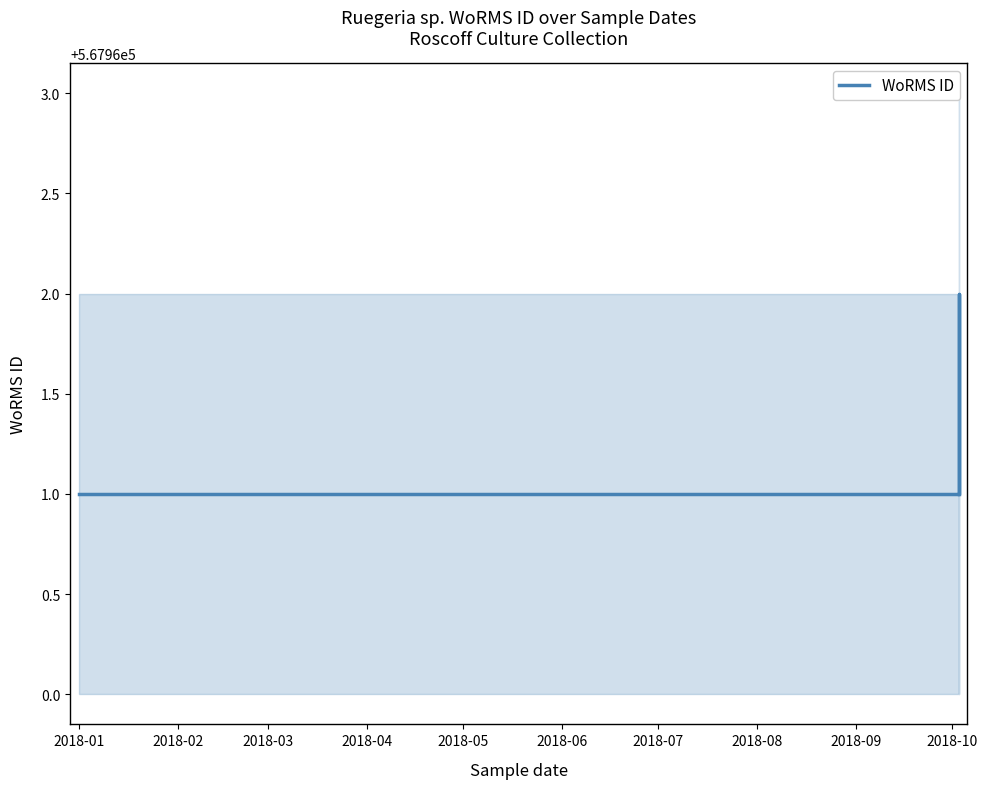

Which has a higher value, 2018-07 or 2018-02?

2018-07